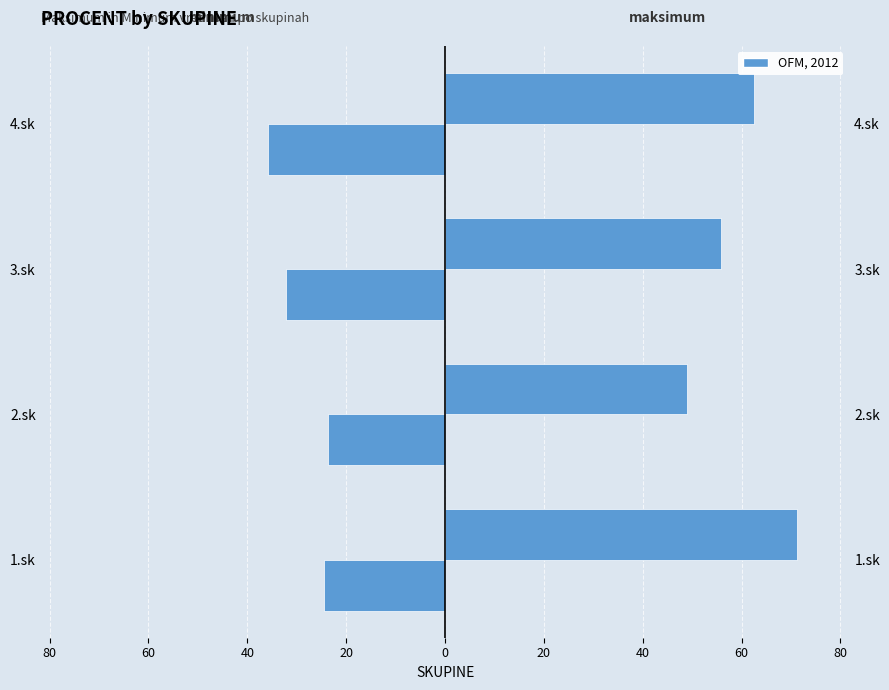

How many values in the maksimum series are below 62?

2